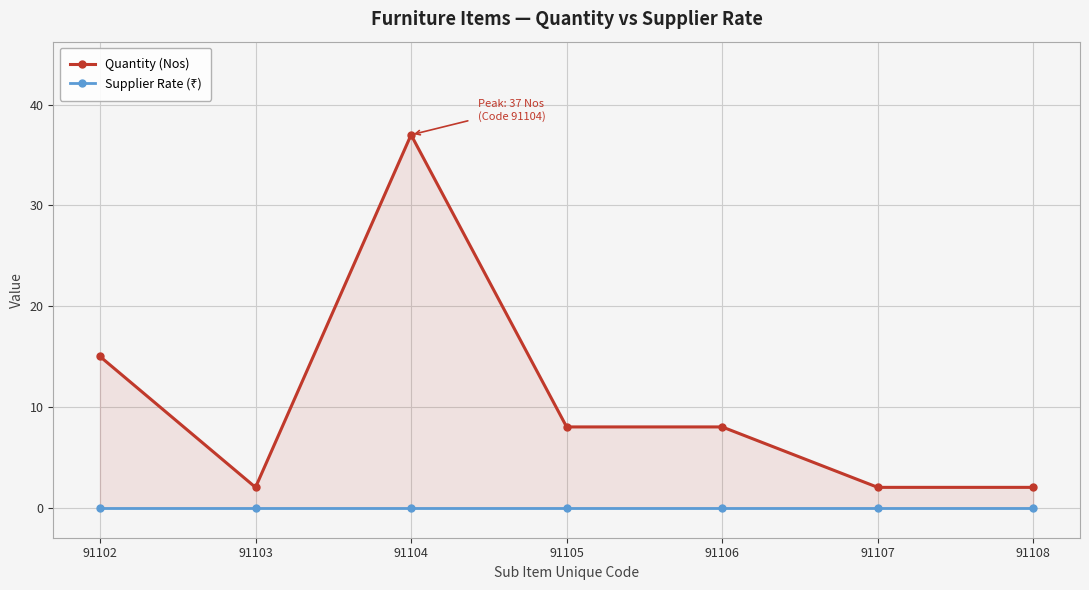

At which label is Supplier Rate (₹) closest to 0?

91102